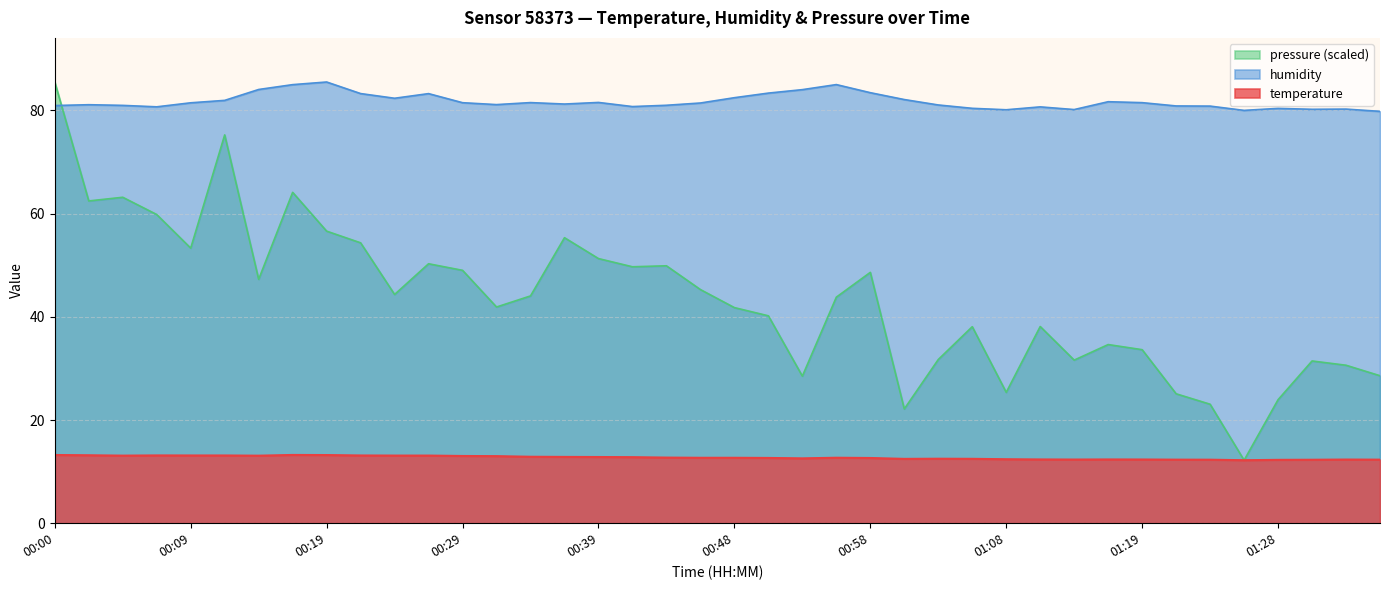

The value of pressure (scaled) at 00:29 is 49.0. True or false?

True